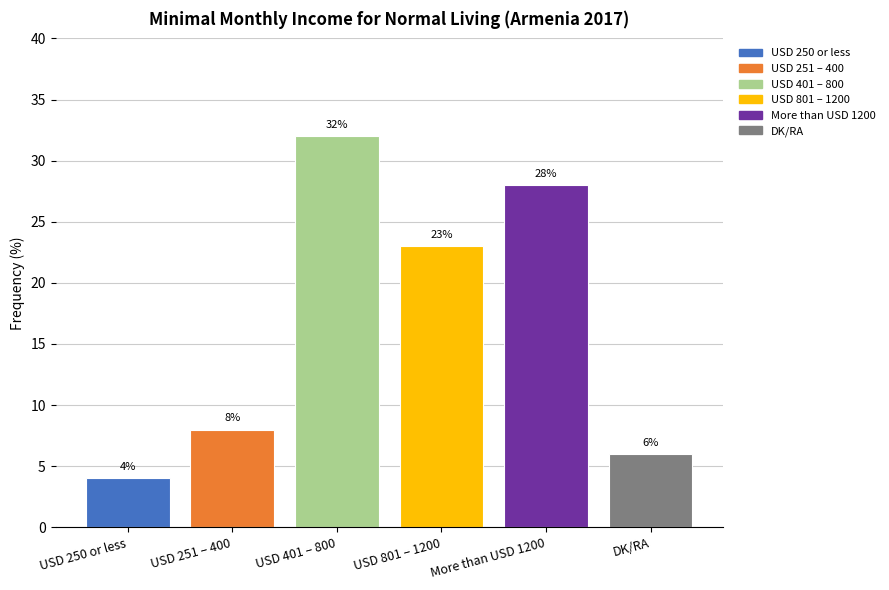

The value at USD 251 – 400 is 8. True or false?

True